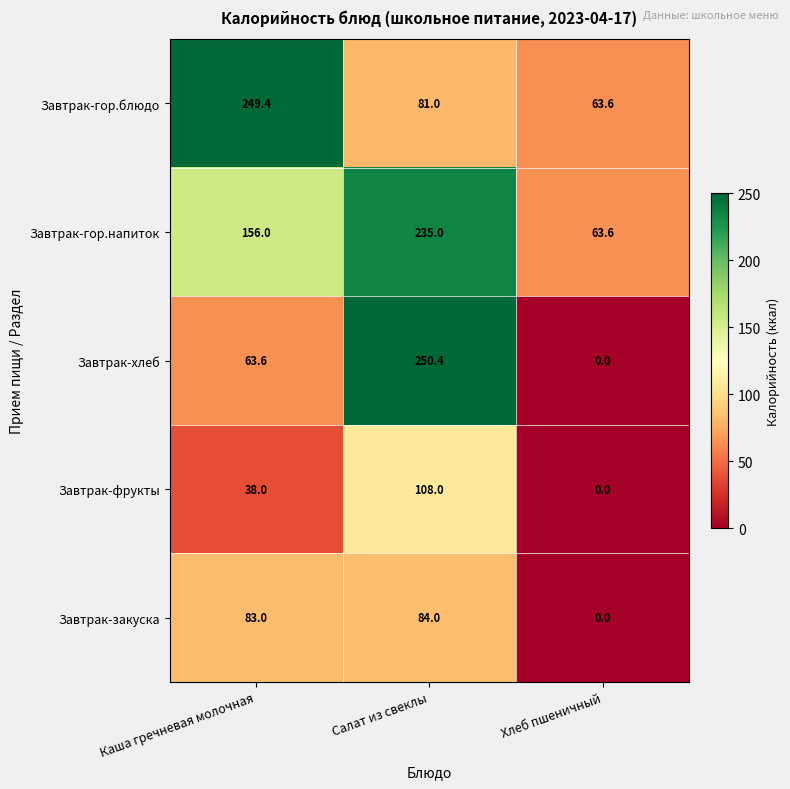

How many categories are shown in the chart?

3